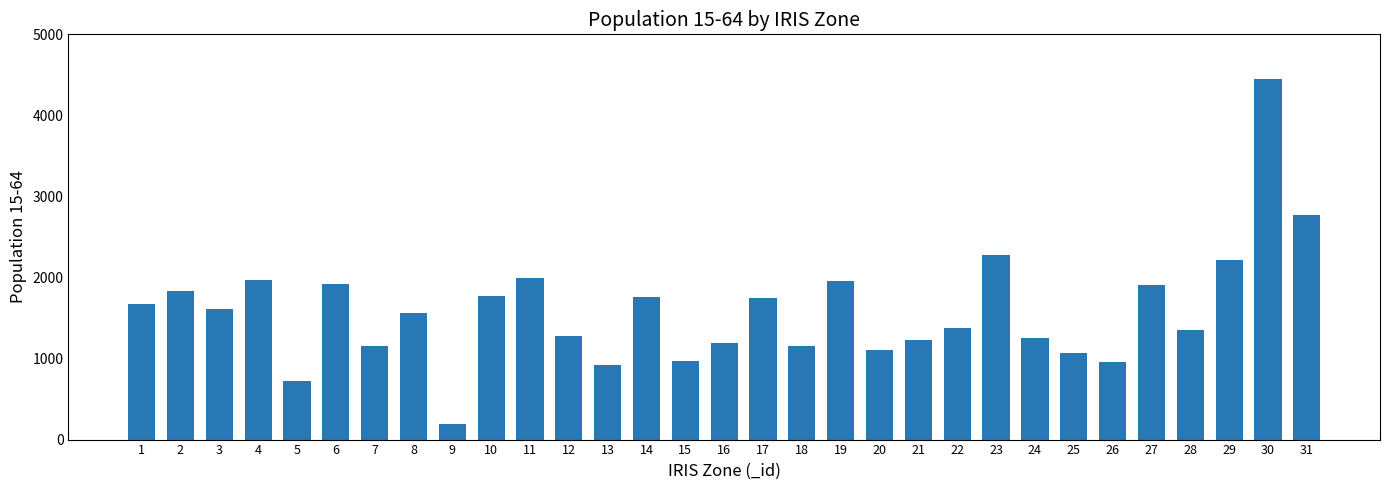

What is the minimum value shown in the chart?

188